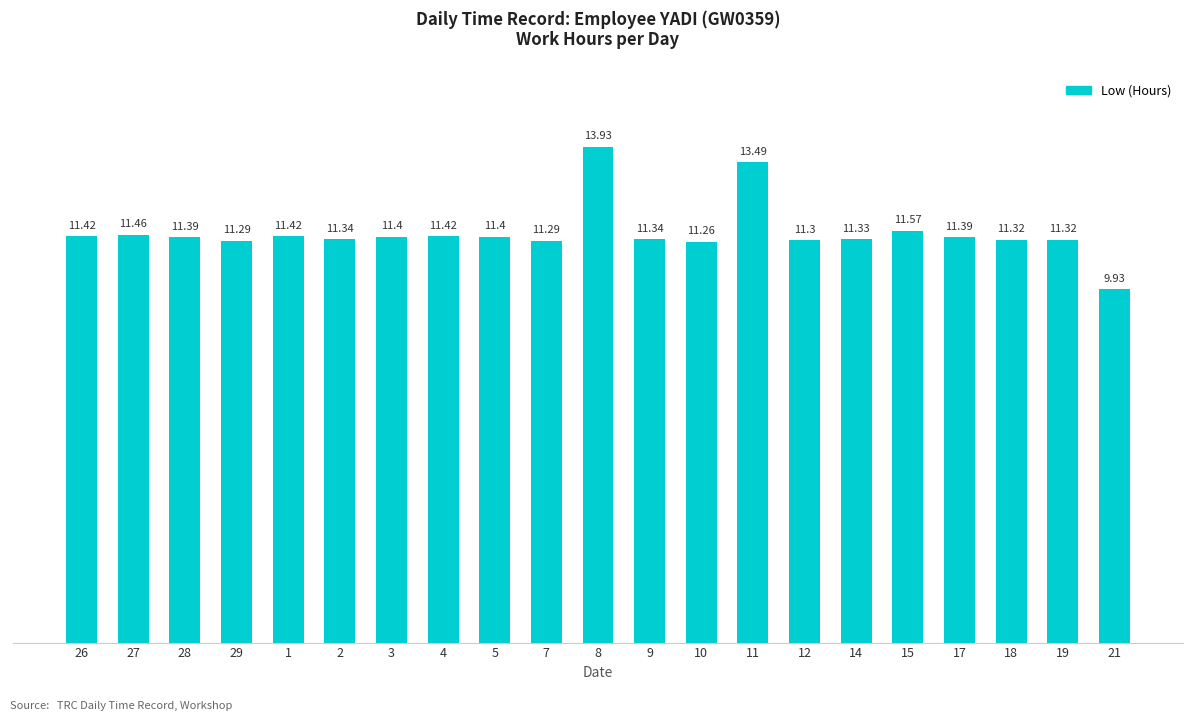

What is the average value?

11.5